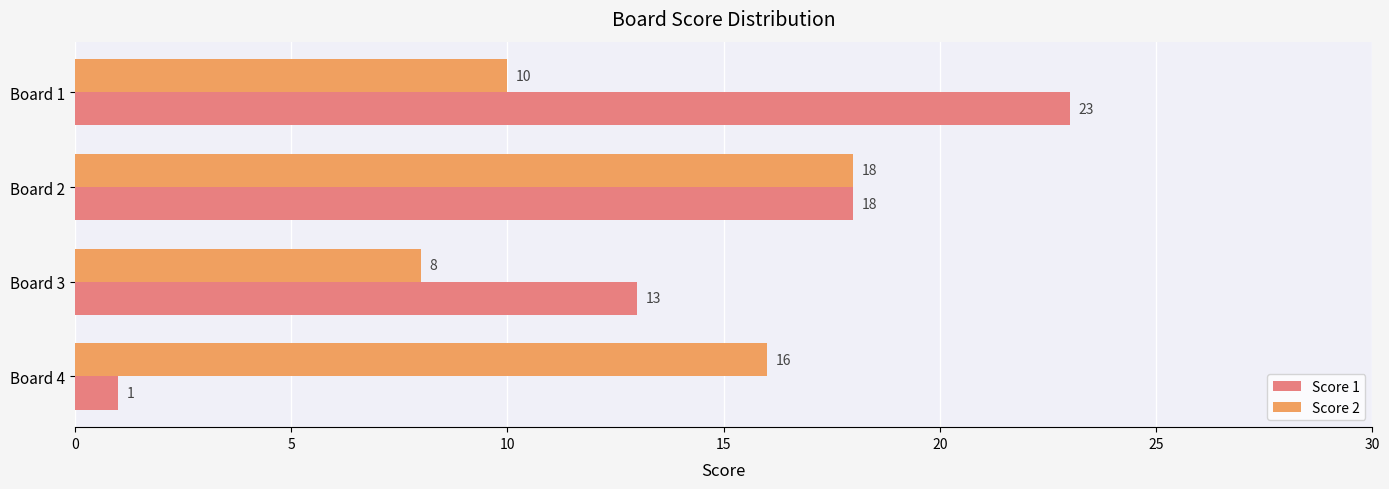

What is the total value across all series at Board 4?

17